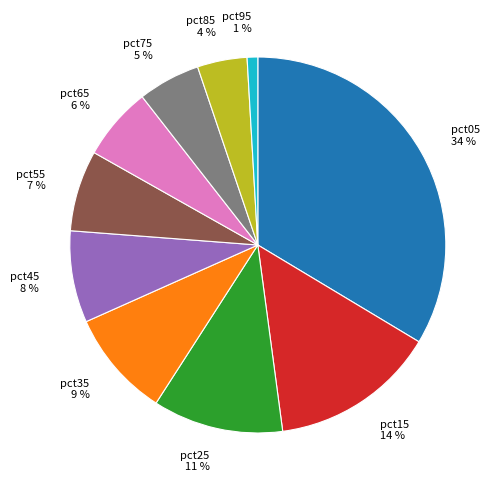

Which has a higher value, pct25 or pct35?

pct25